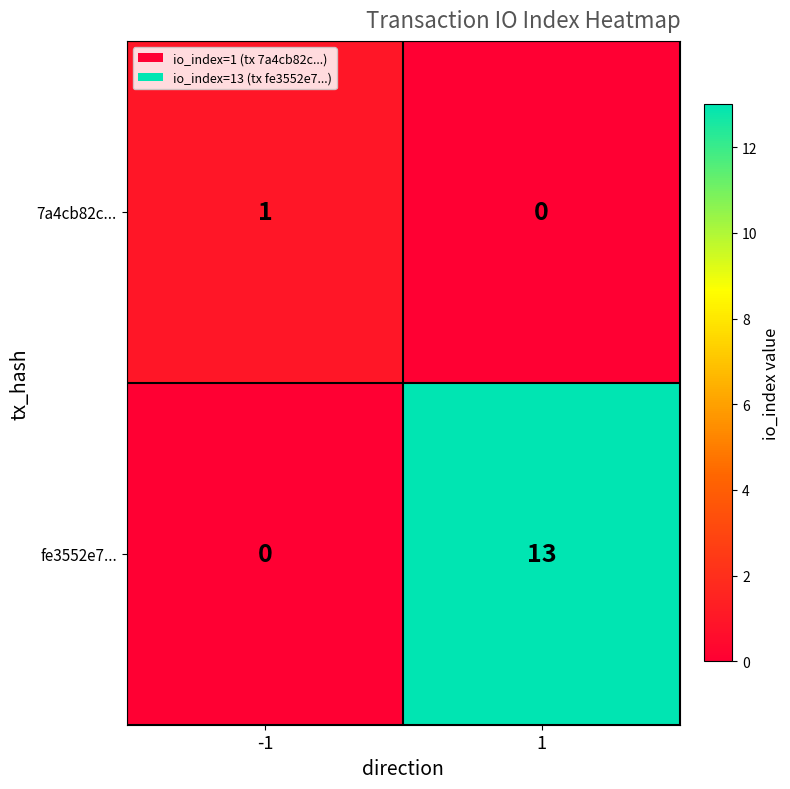

The fe3552e7... series shows 0 at -1. True or false?

True